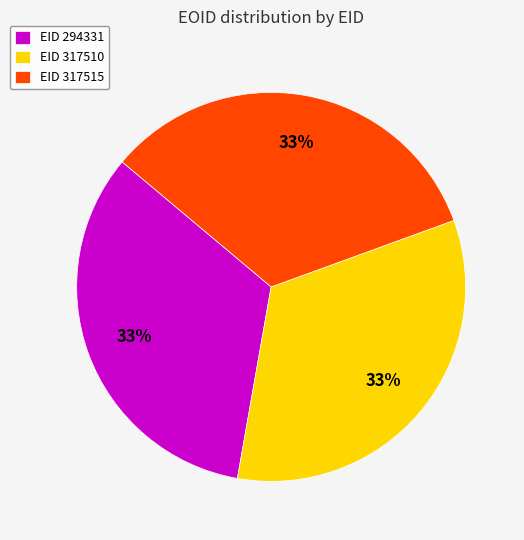

Does EID 317510 account for over 50% of the chart?

No